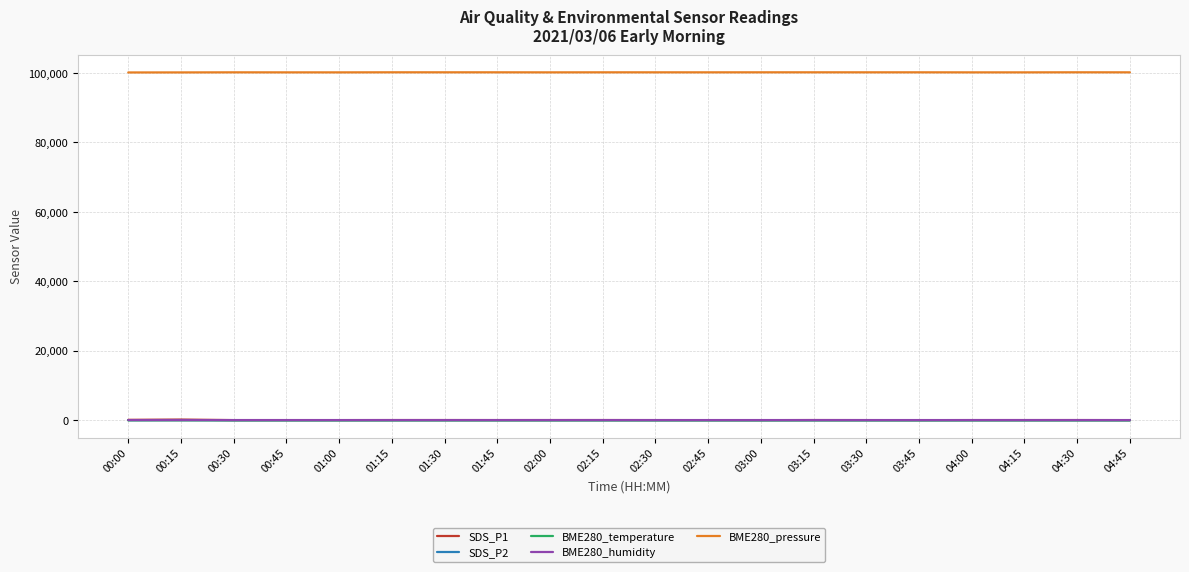

What is the maximum value shown in the chart?

100184.3